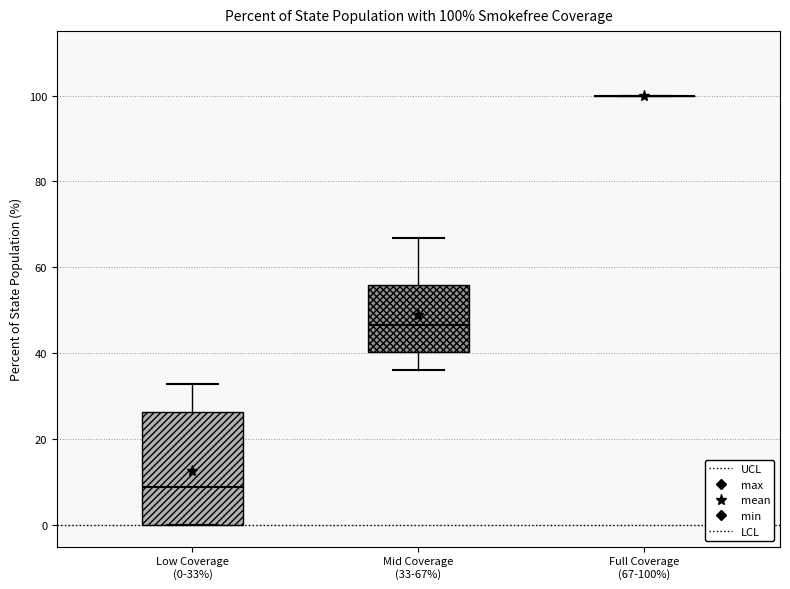

Comparing the boxes themselves (not the whiskers), which one is the tallest?

Low Coverage (0-33%)